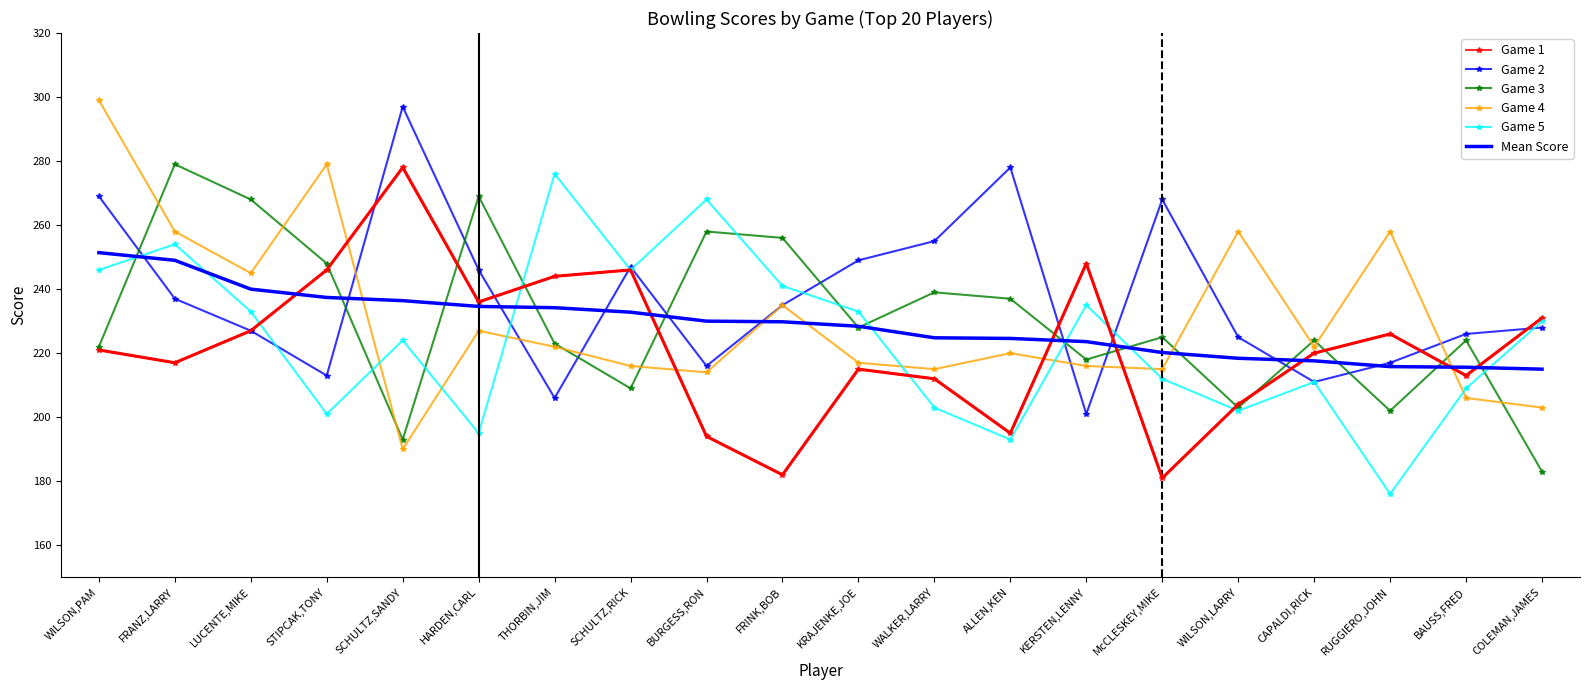

What position from the left is BURGESS,RON?

9